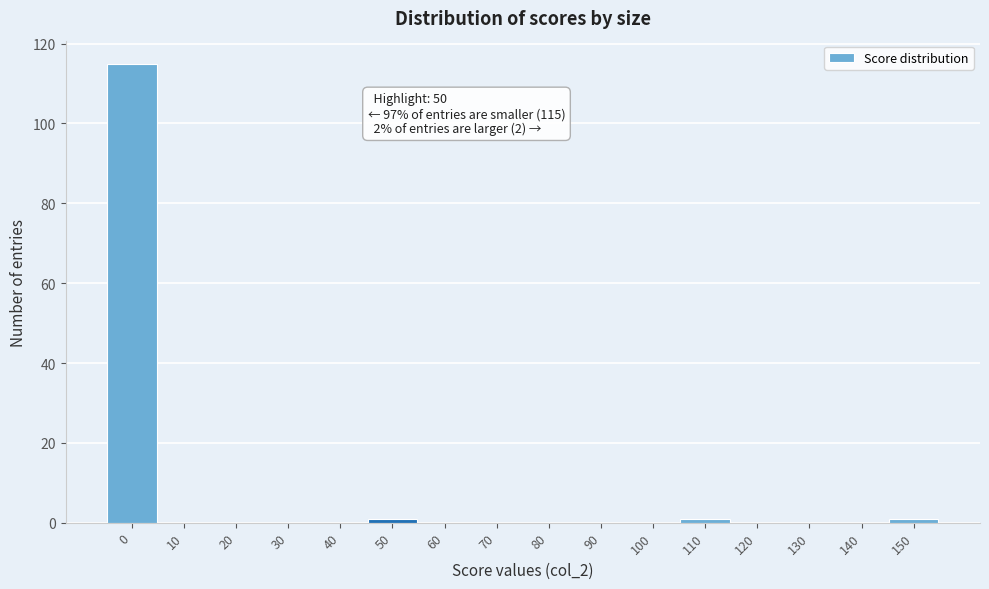

Reading right to left, what are all the values shown in this chart?

150=1	140=0	130=0	120=0	110=1	100=0	90=0	80=0	70=0	60=0	50=1	40=0	30=0	20=0	10=0	0=115